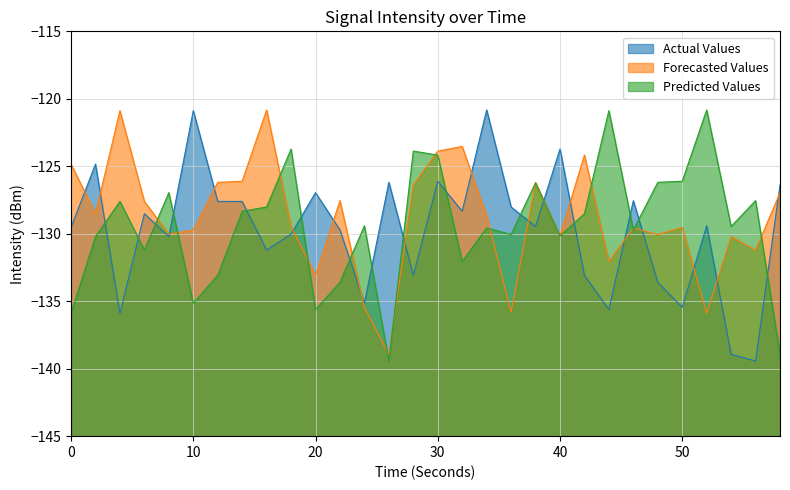

Is it true that Actual Values equals -193.2 at 0?

False